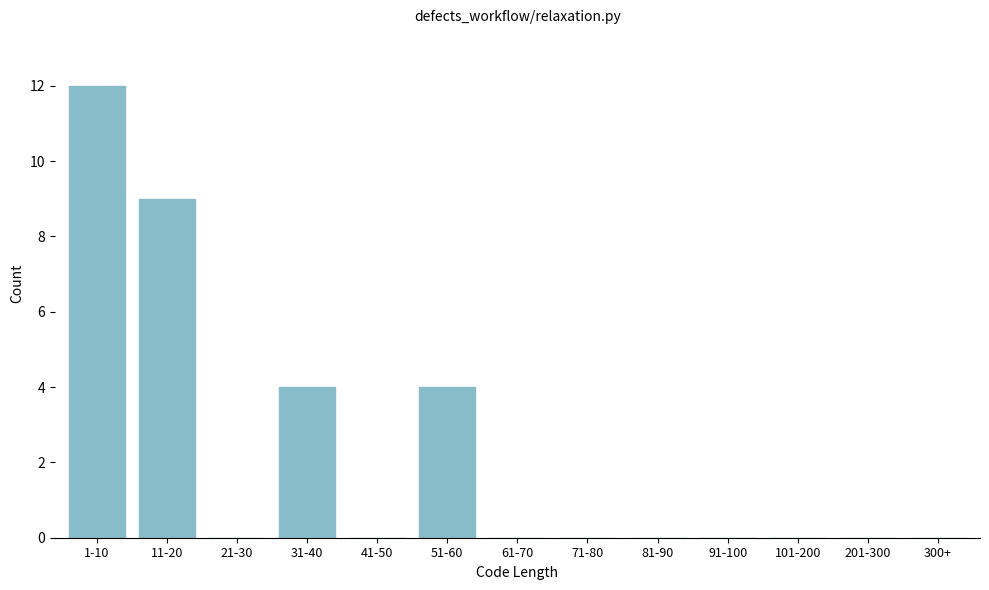

Reading right to left, transcribe all the data shown in this chart.

300+=0	201-300=0	101-200=0	91-100=0	81-90=0	71-80=0	61-70=0	51-60=4	41-50=0	31-40=4	21-30=0	11-20=9	1-10=12